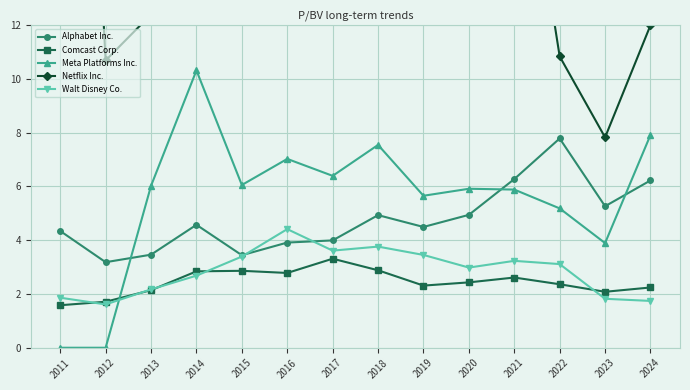

Count the number of data series in this chart.

5